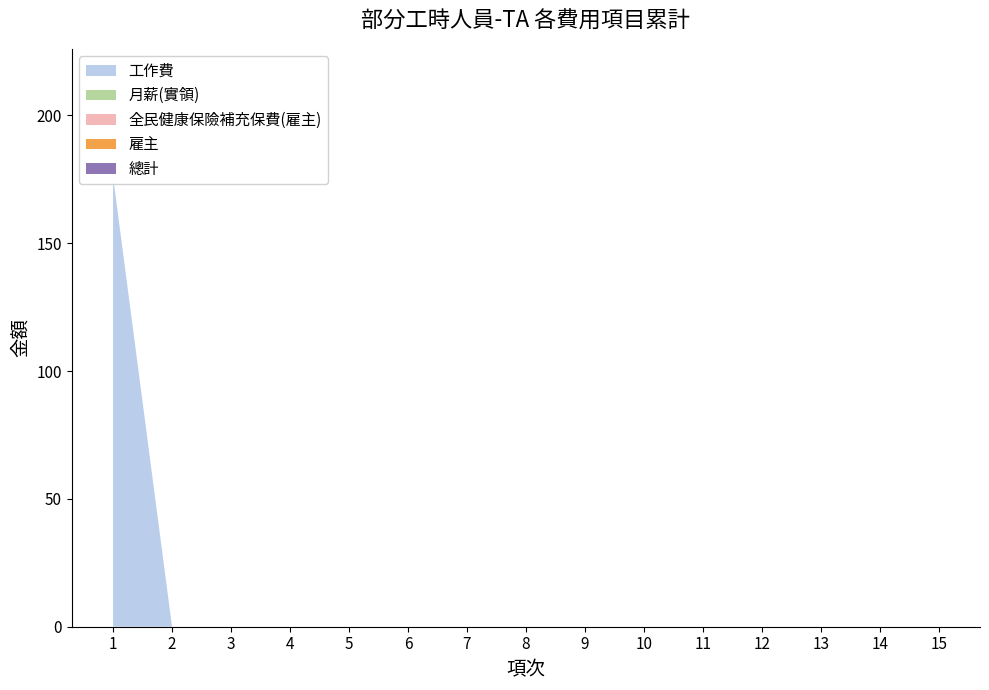

Reading left to right, transcribe all the data shown in this chart.

工作費: 1=176	2=0	3=0	4=0	5=0	6=0	7=0	8=0	9=0	10=0	11=0	12=0	13=0	14=0	15=0
月薪(實領): 1=0	2=0	3=0	4=0	5=0	6=0	7=0	8=0	9=0	10=0	11=0	12=0	13=0	14=0	15=0
全民健康保險補充保費(雇主): 1=0	2=0	3=0	4=0	5=0	6=0	7=0	8=0	9=0	10=0	11=0	12=0	13=0	14=0	15=0
雇主: 1=0	2=0	3=0	4=0	5=0	6=0	7=0	8=0	9=0	10=0	11=0	12=0	13=0	14=0	15=0
總計: 1=0	2=0	3=0	4=0	5=0	6=0	7=0	8=0	9=0	10=0	11=0	12=0	13=0	14=0	15=0